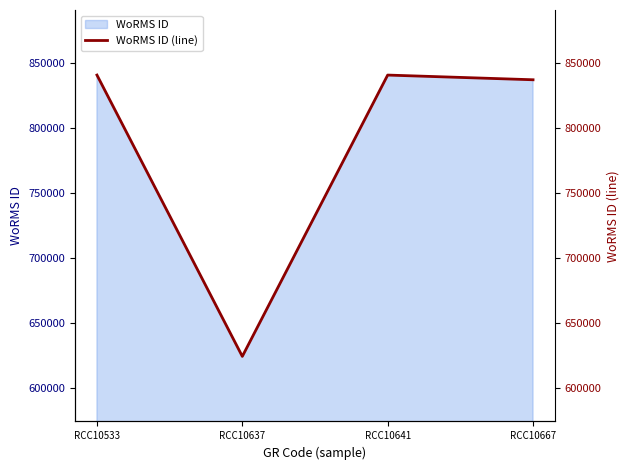

Is it true that the value at RCC10667 is 1372692?

False